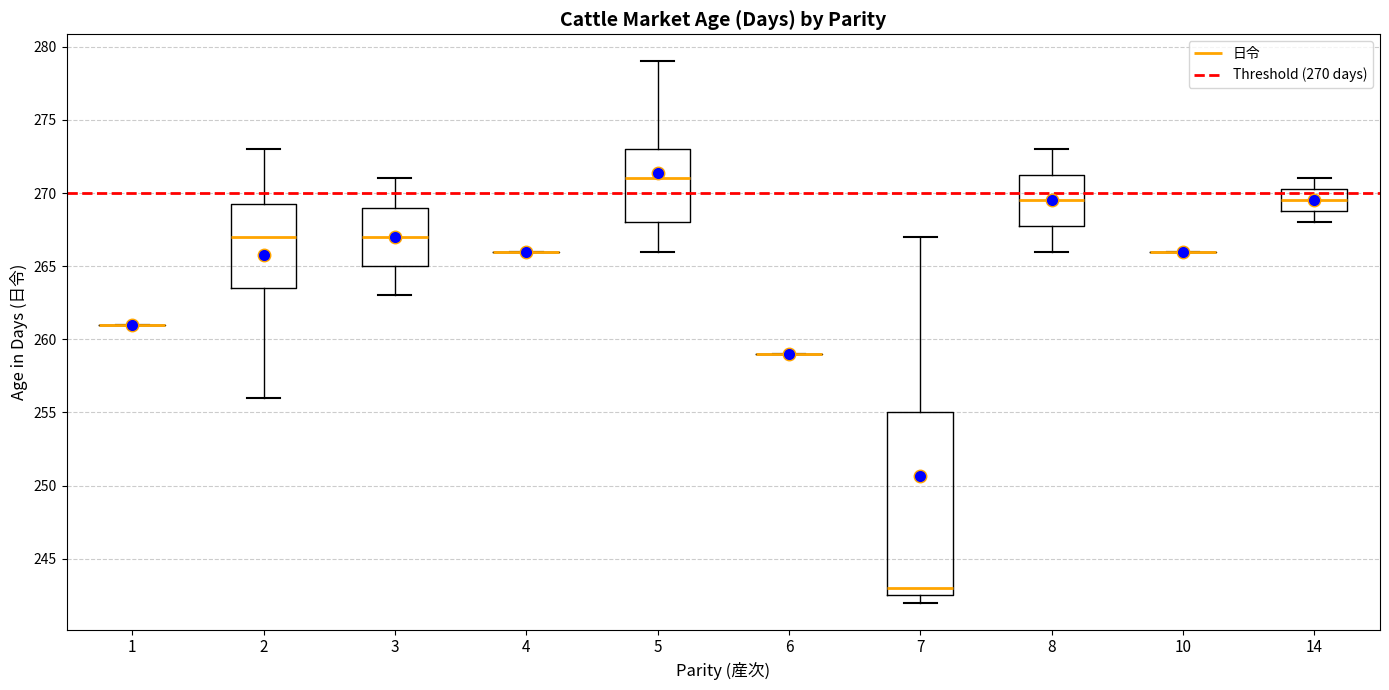

Where does the upper whisker of the box at x = 14 end on the y-axis? The values are not printed on the chart, so give them approximately, as read against the axis.

271.0